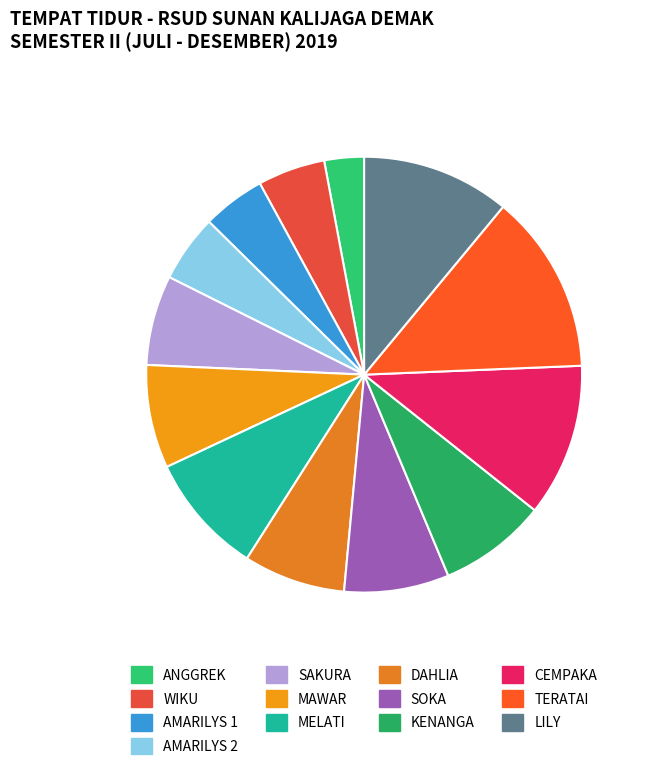

To the nearest percent, what percentage of the pie is CEMPAKA?

11%